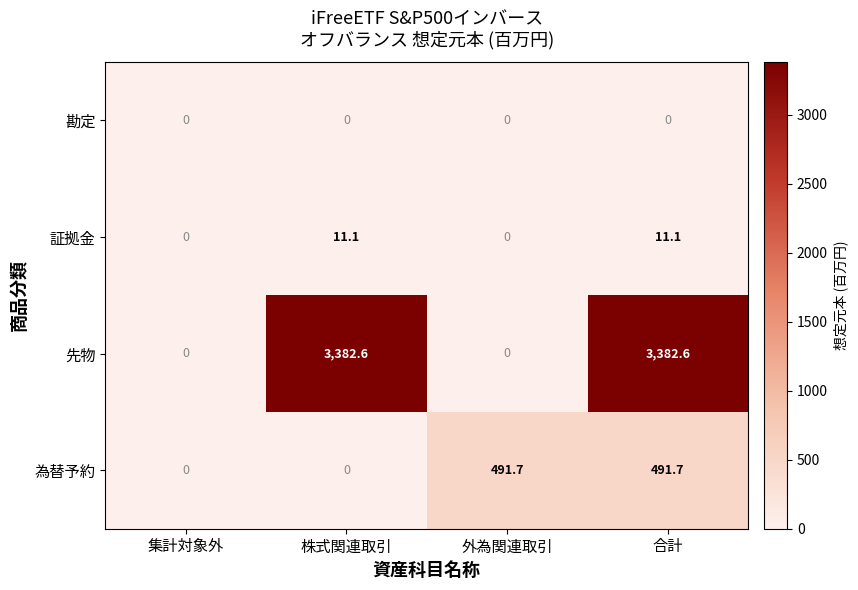

Rank the series by their maximum value, from lowest to highest.

勘定, 証拠金, 為替予約, 先物